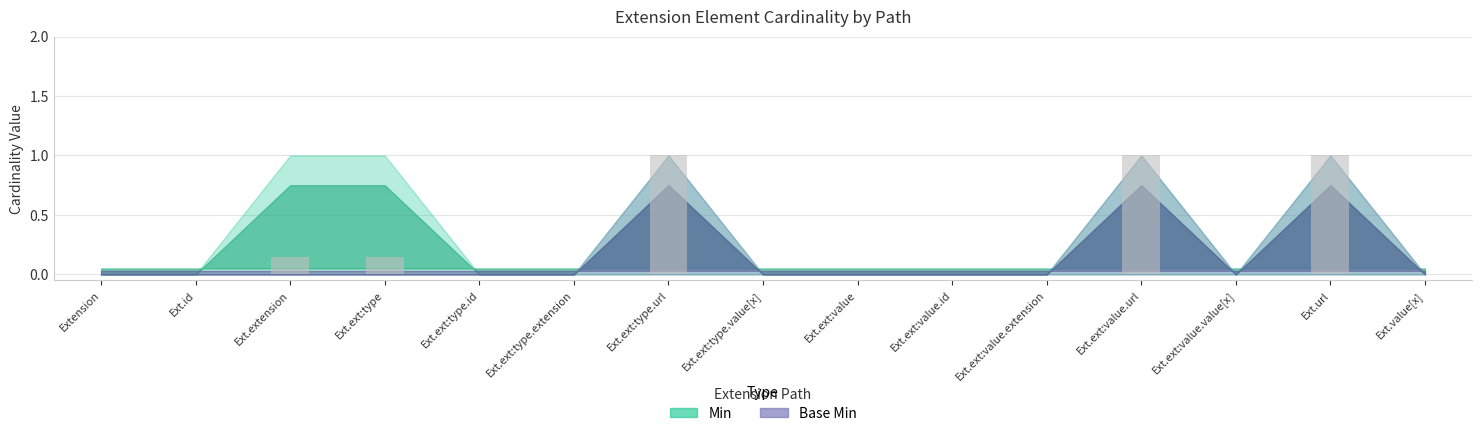

What is the maximum value shown in the chart?

1.0